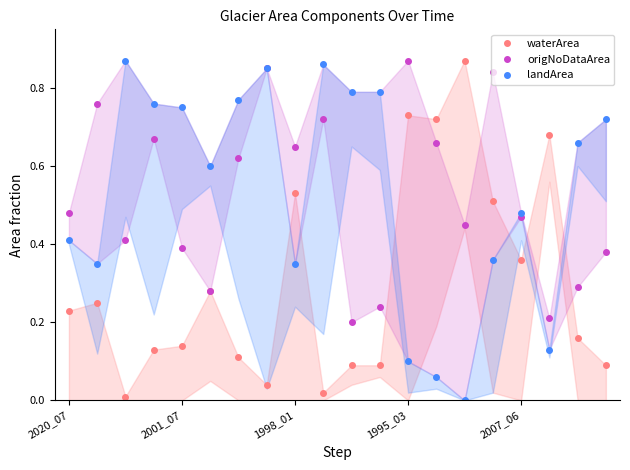

Between which two adjacent categories do waterArea and landArea first intersect?

7 and 8